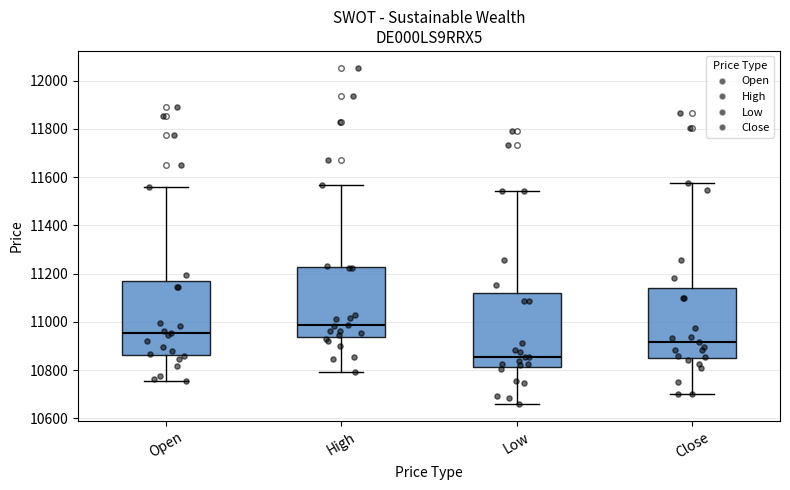

Where does the upper whisker of the box for Low end on the y-axis? The values are not printed on the chart, so give them approximately, as read against the axis.

11540